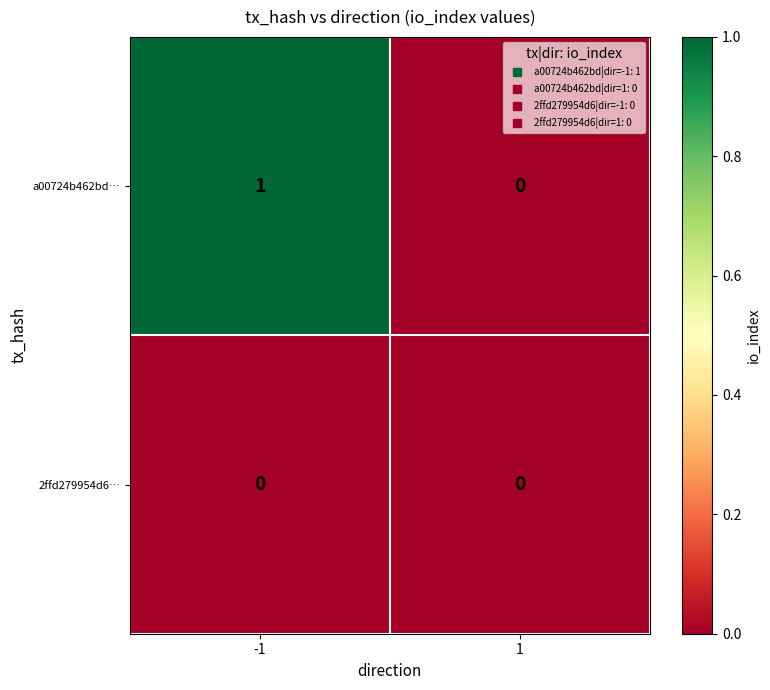

Which series has the widest spread of values?

a00724b462bd…